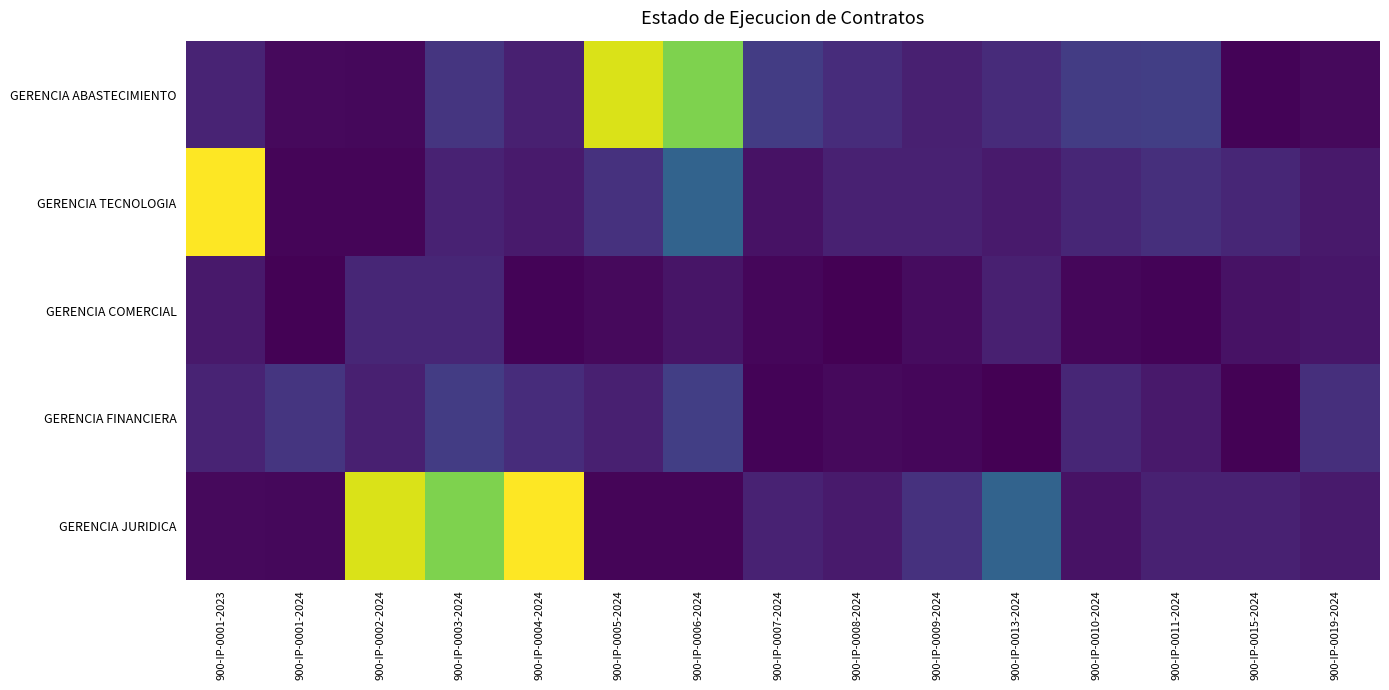

List the series in order of their peak value, highest first.

GERENCIA TECNOLOGIA, GERENCIA JURIDICA, GERENCIA ABASTECIMIENTO, GERENCIA FINANCIERA, GERENCIA COMERCIAL